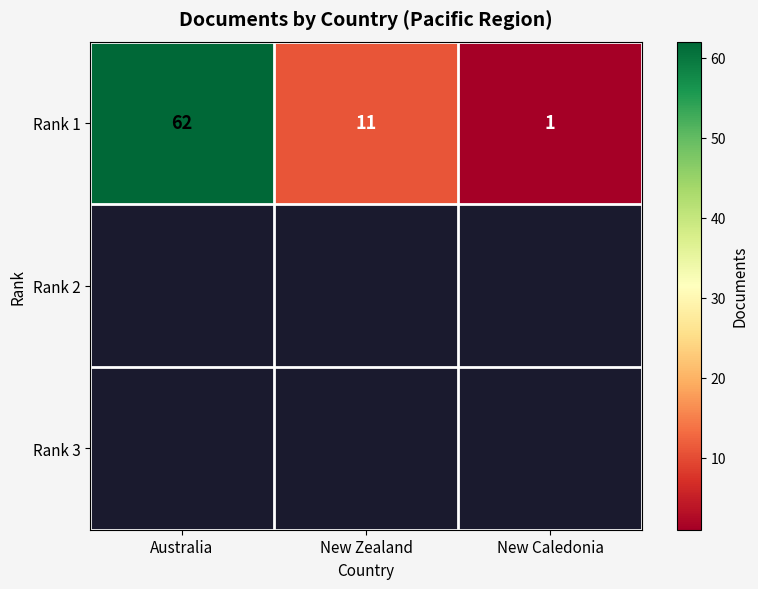

What is the difference between the maximum and minimum values?

61